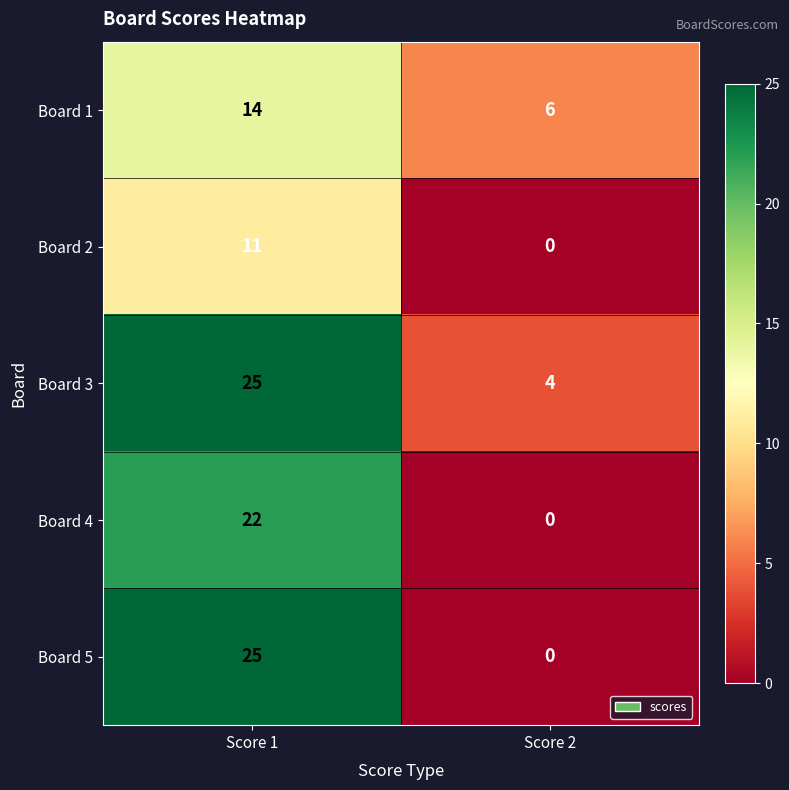

Rank the categories by Board 5 value from lowest to highest.

Score 2, Score 1